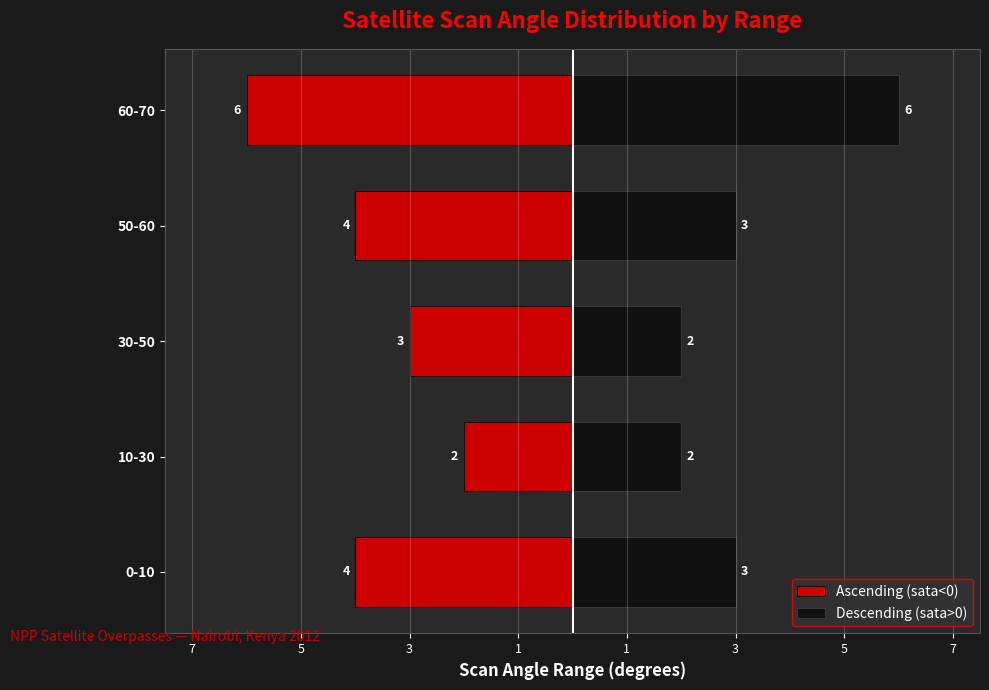

What is the value of the Descending (sata>0) bar at the 5th from the left?

3